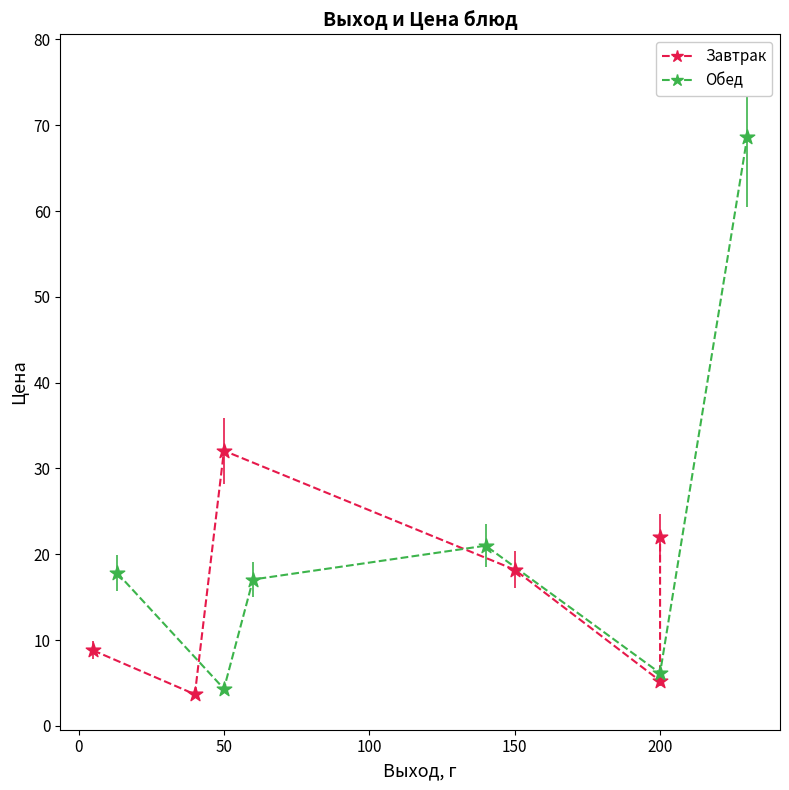

Which series contains the highest Y value?

Обед